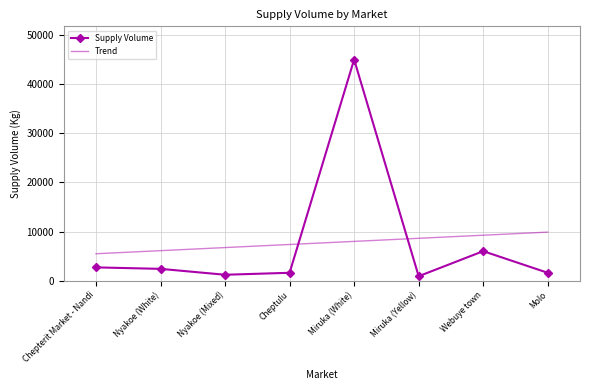

True or false: Trend has more than 2 points higher than both neighbors.

False